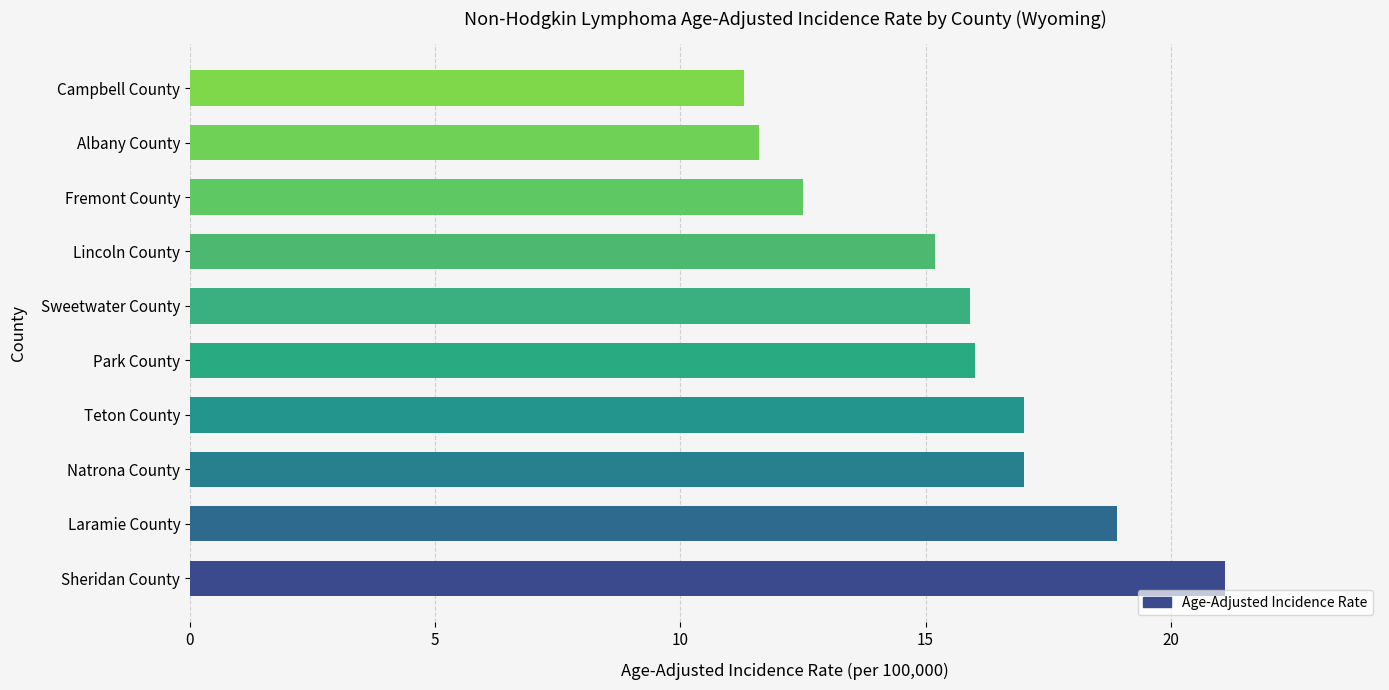

The chart shows a value of 21.1 at Sheridan County. True or false?

True